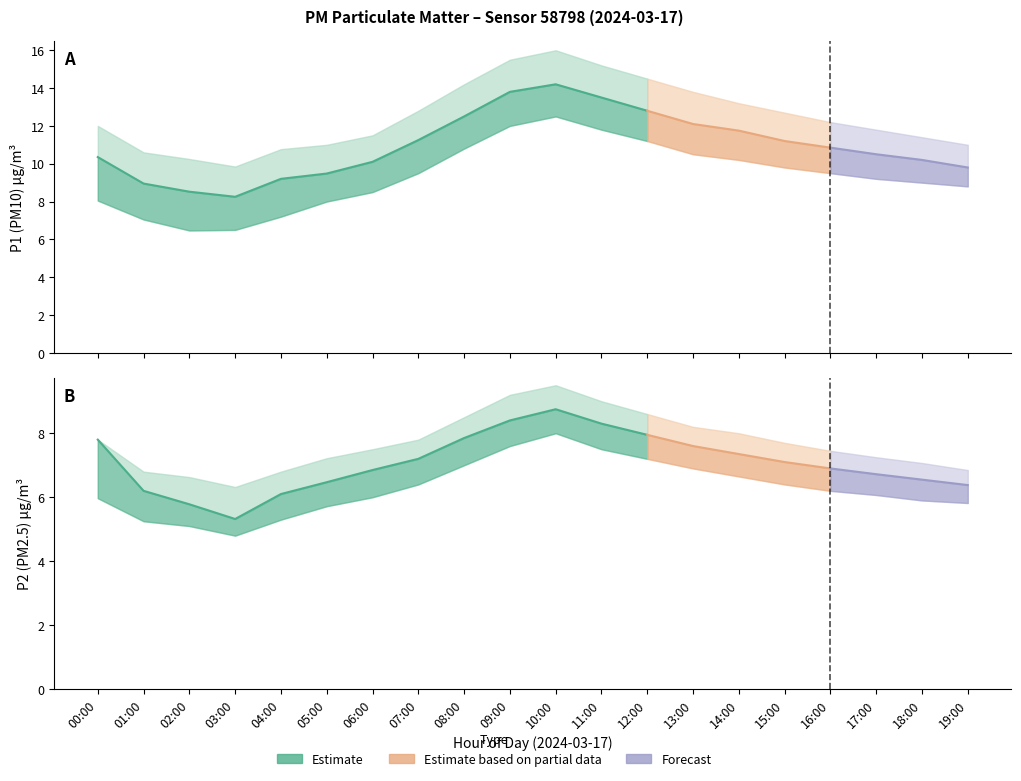

Between 08:00 and 15:00, which series saw the biggest shift?

P1